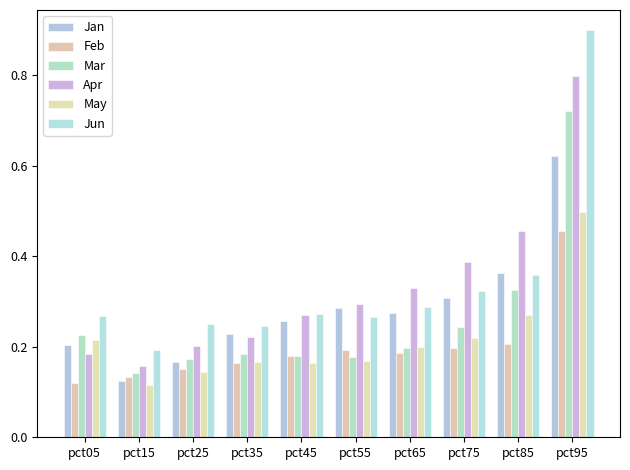

Reading left to right, what are all the values shown in this chart?

Jan: 0.2	0.1	0.2	0.2	0.3	0.3	0.3	0.3	0.4	0.6
Feb: 0.1	0.1	0.2	0.2	0.2	0.2	0.2	0.2	0.2	0.5
Mar: 0.2	0.1	0.2	0.2	0.2	0.2	0.2	0.2	0.3	0.7
Apr: 0.2	0.2	0.2	0.2	0.3	0.3	0.3	0.4	0.5	0.8
May: 0.2	0.1	0.1	0.2	0.2	0.2	0.2	0.2	0.3	0.5
Jun: 0.3	0.2	0.2	0.2	0.3	0.3	0.3	0.3	0.4	0.9